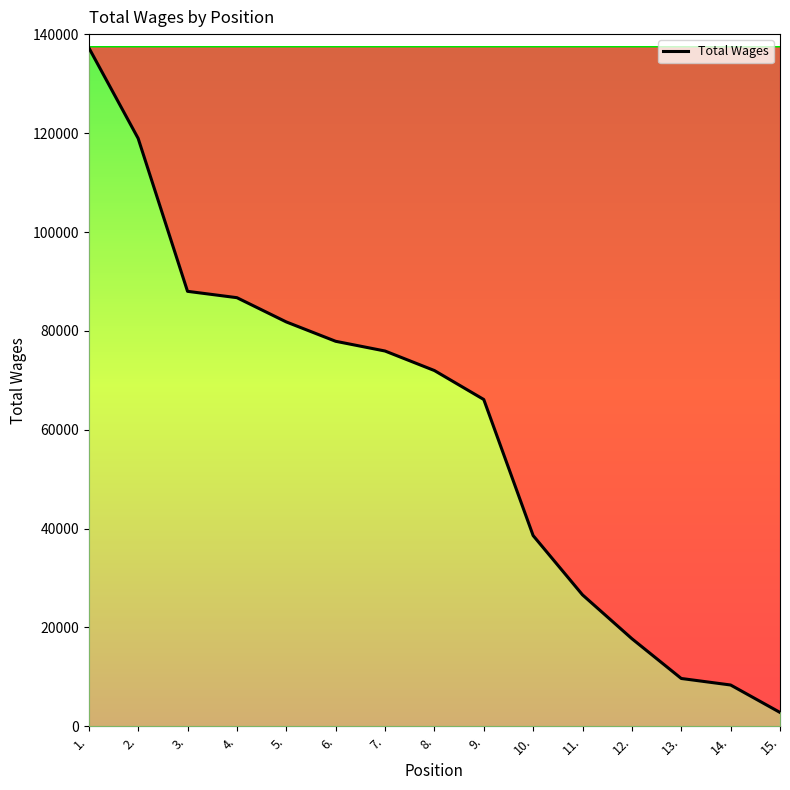

List the labels in order of value, largest first.

1., 2., 3., 4., 5., 6., 7., 8., 9., 10., 11., 12., 13., 14., 15.